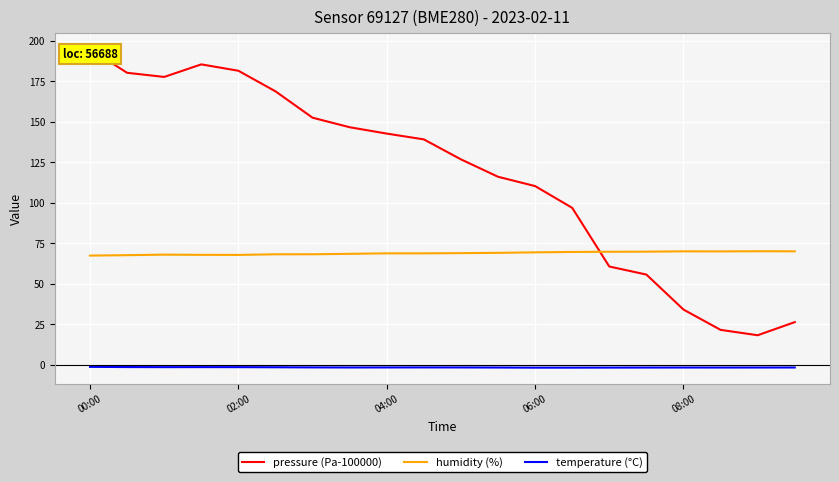

What is the maximum value for pressure (Pa-100000)?

194.6